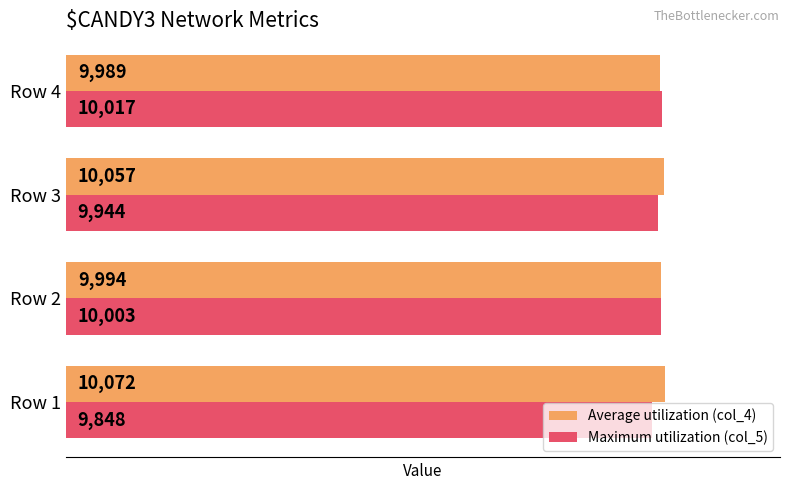

What is the difference between the second highest and second lowest values in the Average utilization (col_4) series?

63